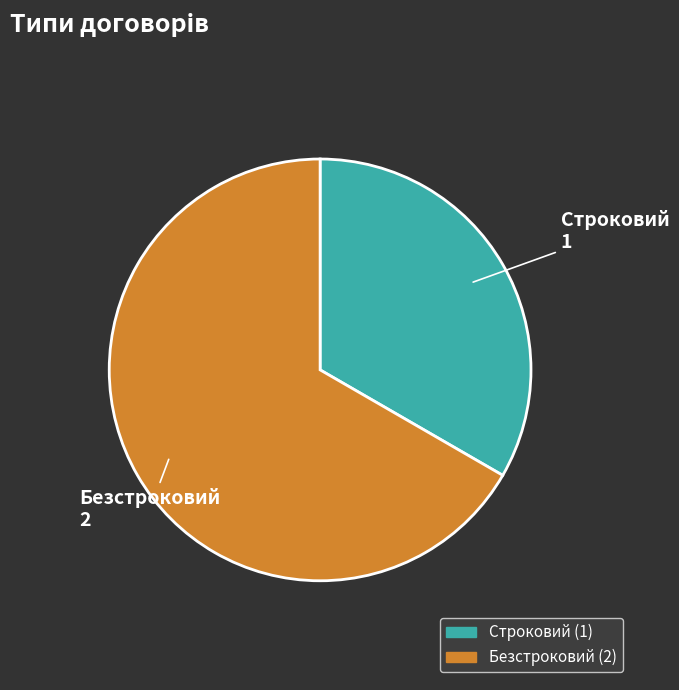

Do Строковий and Безстроковий together represent more than half of the pie?

Yes